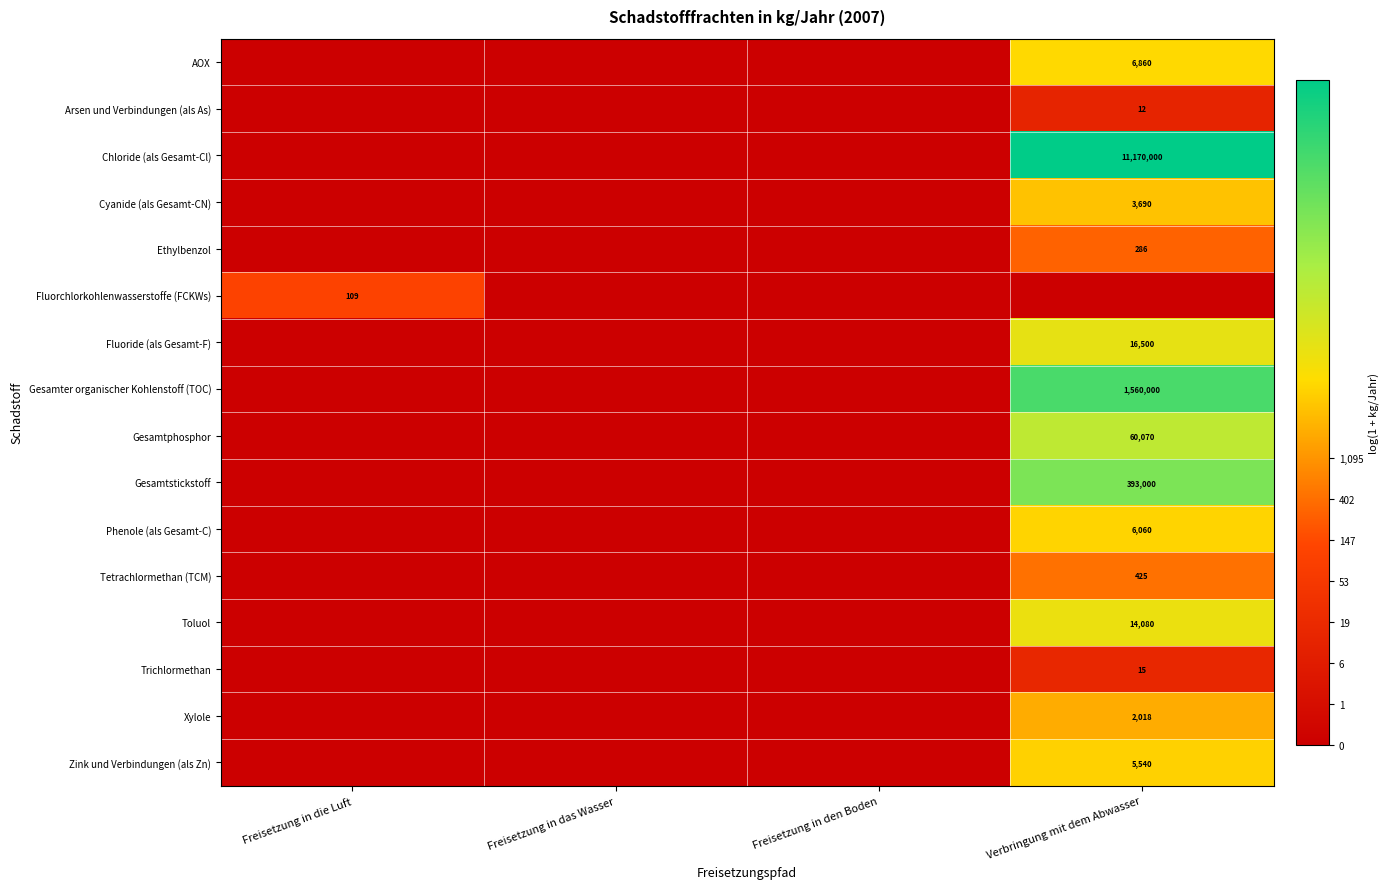

True or false: Fluoride (als Gesamt-F) has a value of 21942 at Verbringung mit dem Abwasser.

False